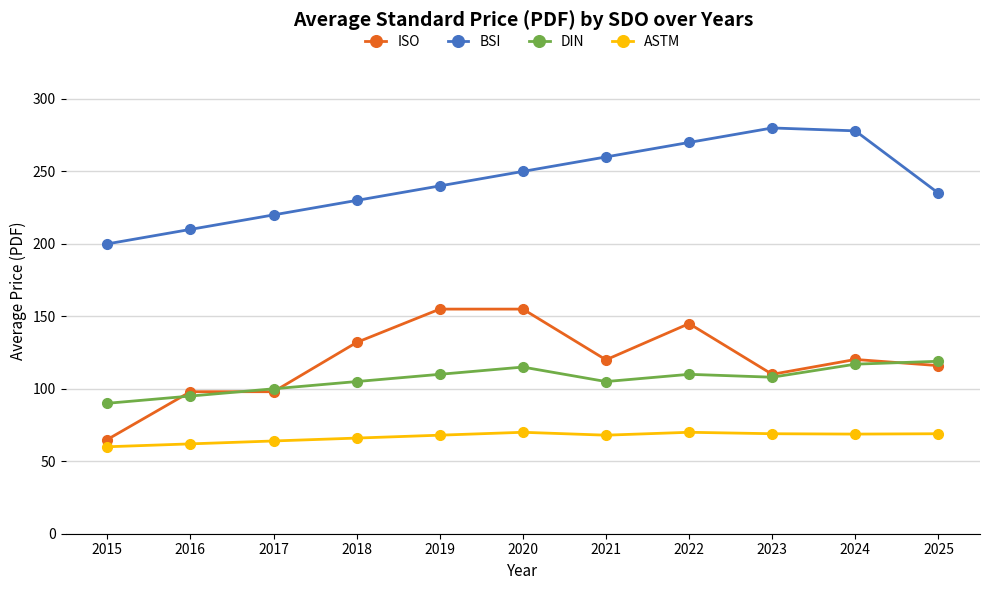

Which series has the largest range (max minus min)?

ISO